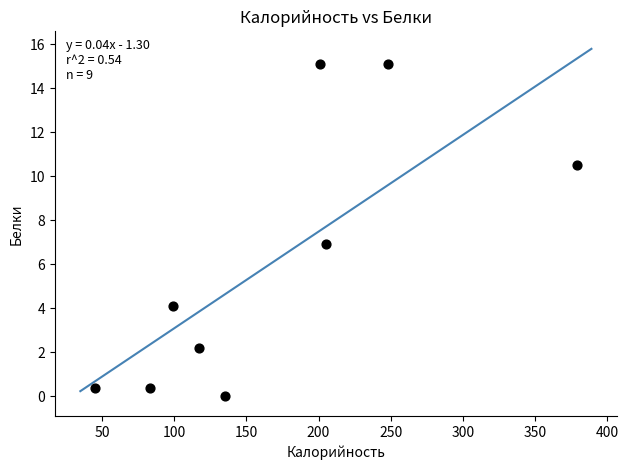

What is the range of X values (max minus min)?

334.0